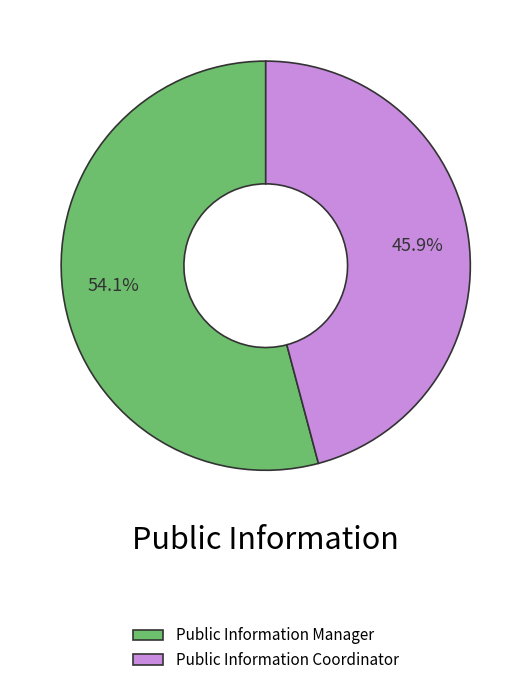

Is there a majority slice in this chart?

Yes